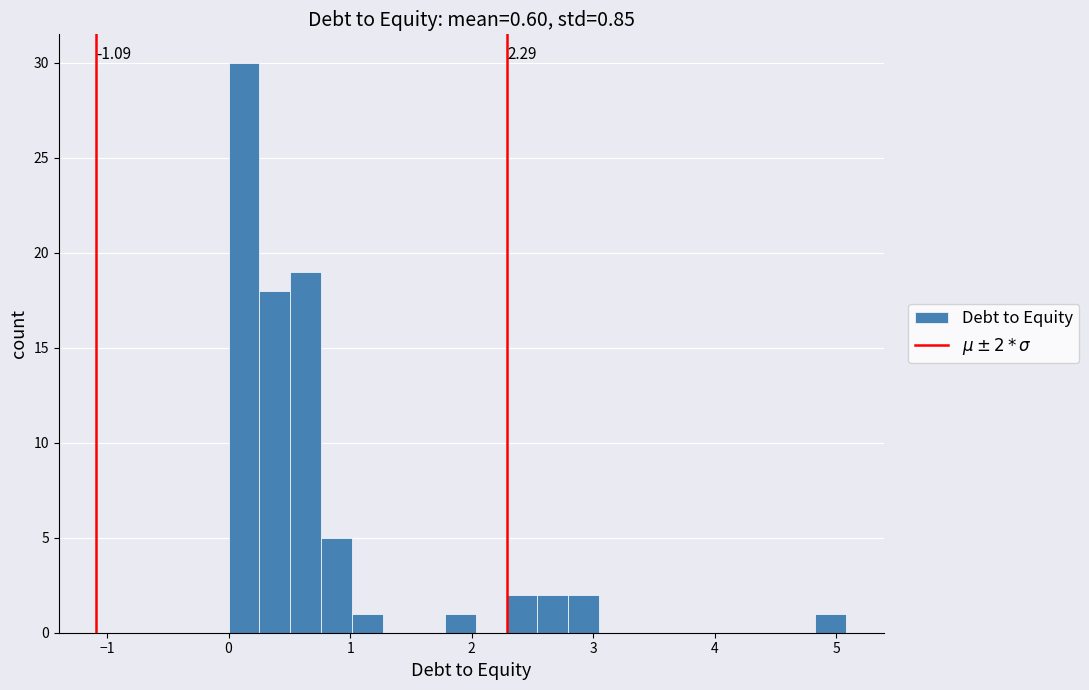

Around what value on the x-axis is the tallest bar? Give the approximate position of its centre, as read against the axis.

0.1